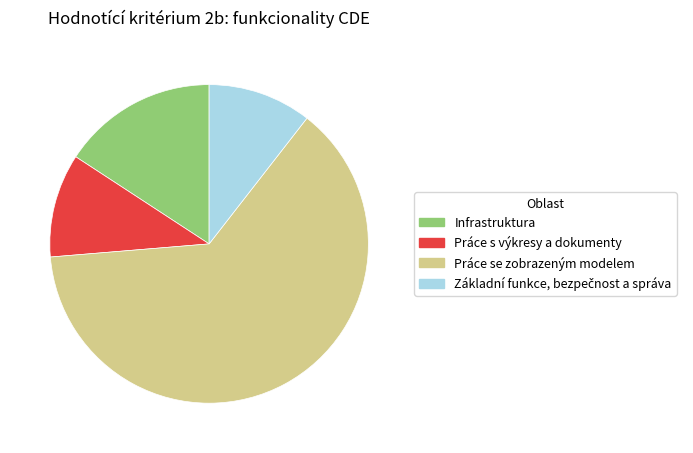

Is it true that Práce s výkresy a dokumenty is 16% of the pie?

False